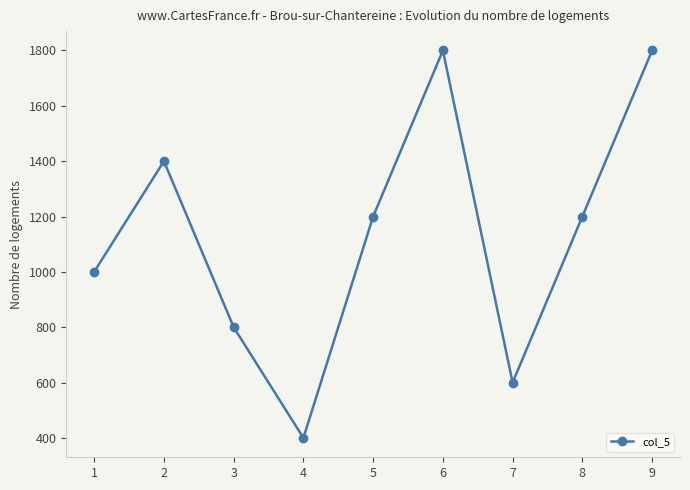

What is the sum of the values at 9 and 7?

2400